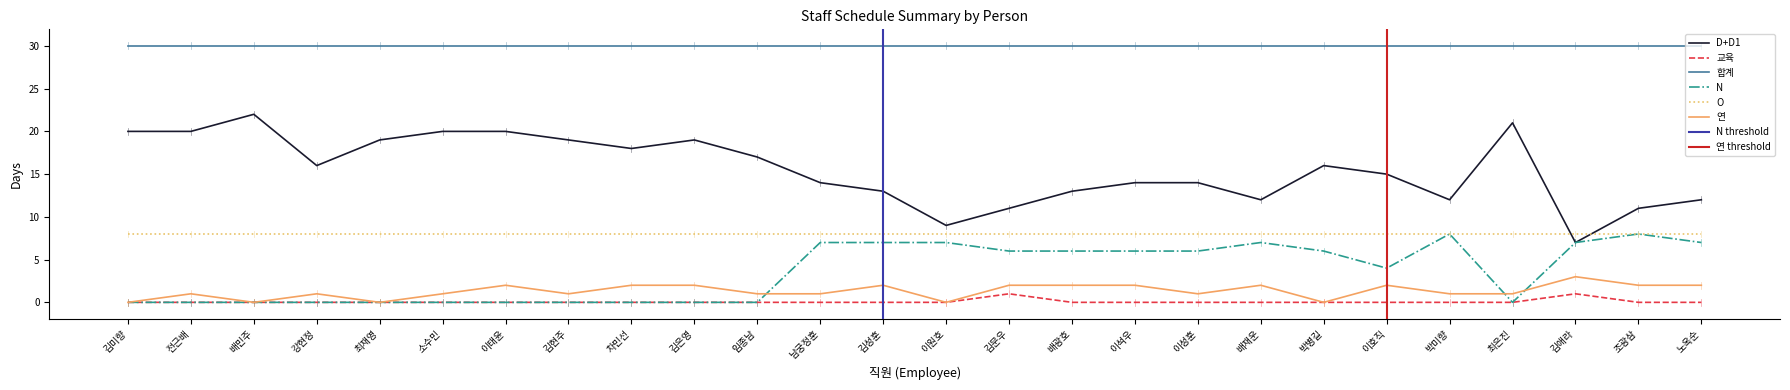

At which category does N reach its first local valley?

이호직